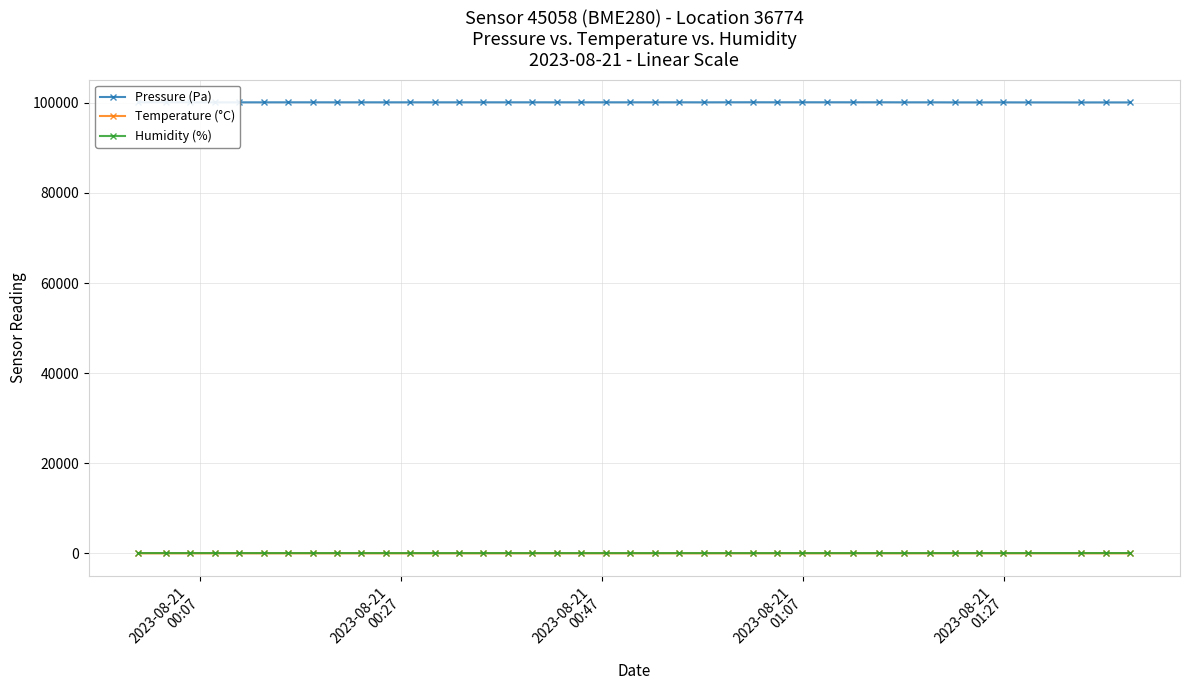

What is the difference between the second highest and minimum values in the Temperature (°C) series?

2.1